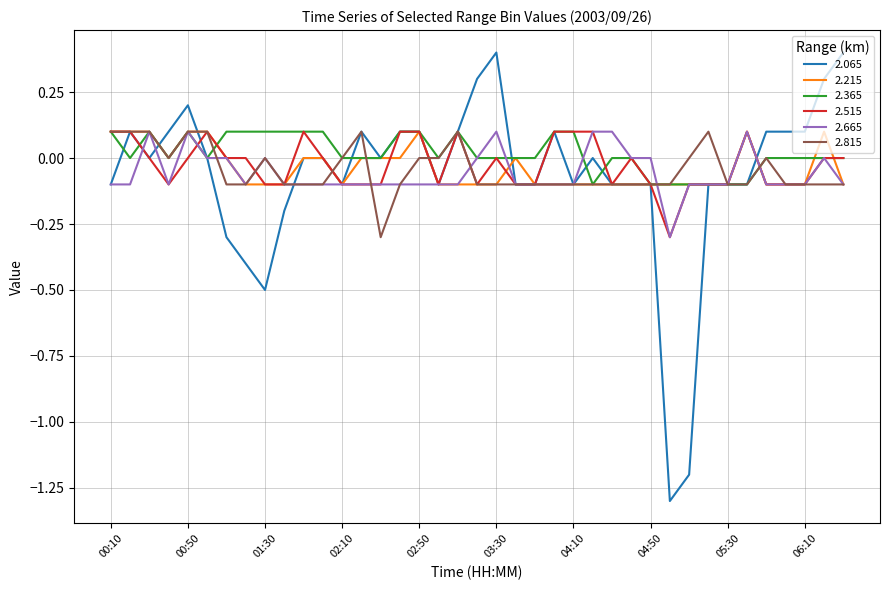

What are all the series names shown in the legend?

2.065, 2.215, 2.365, 2.515, 2.665, 2.815